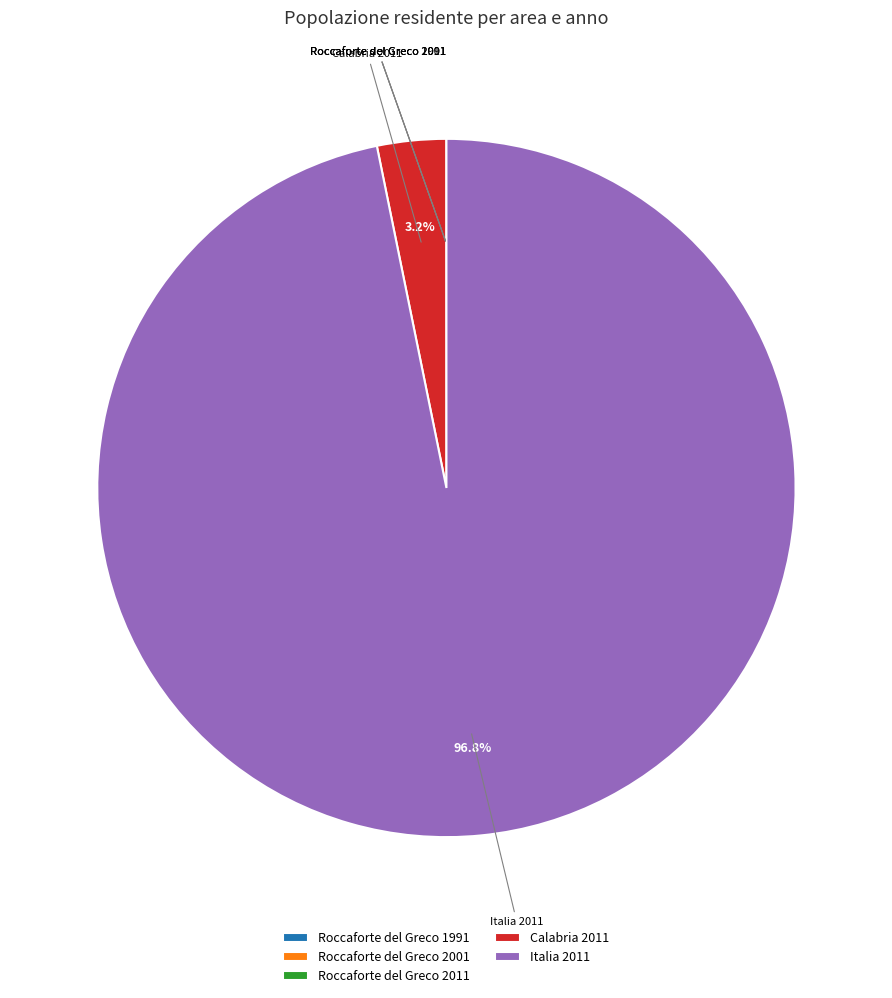

Is there any slice that represents more than half of the pie?

Yes